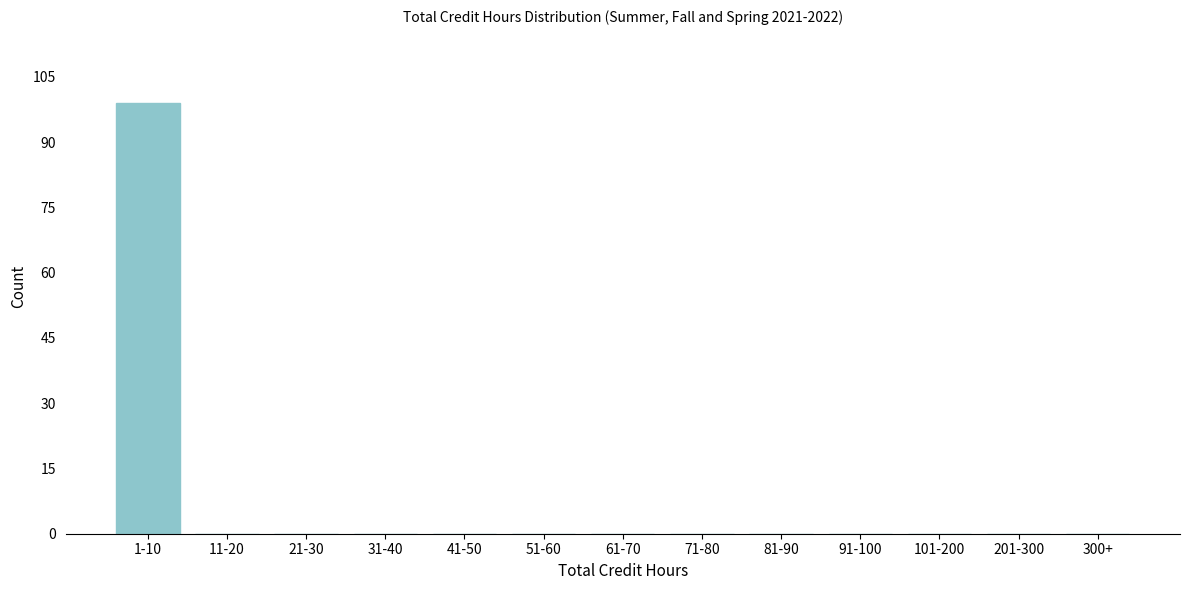

Reading left to right, list all the values displayed in this chart.

1-10=99	11-20=0	21-30=0	31-40=0	41-50=0	51-60=0	61-70=0	71-80=0	81-90=0	91-100=0	101-200=0	201-300=0	300+=0